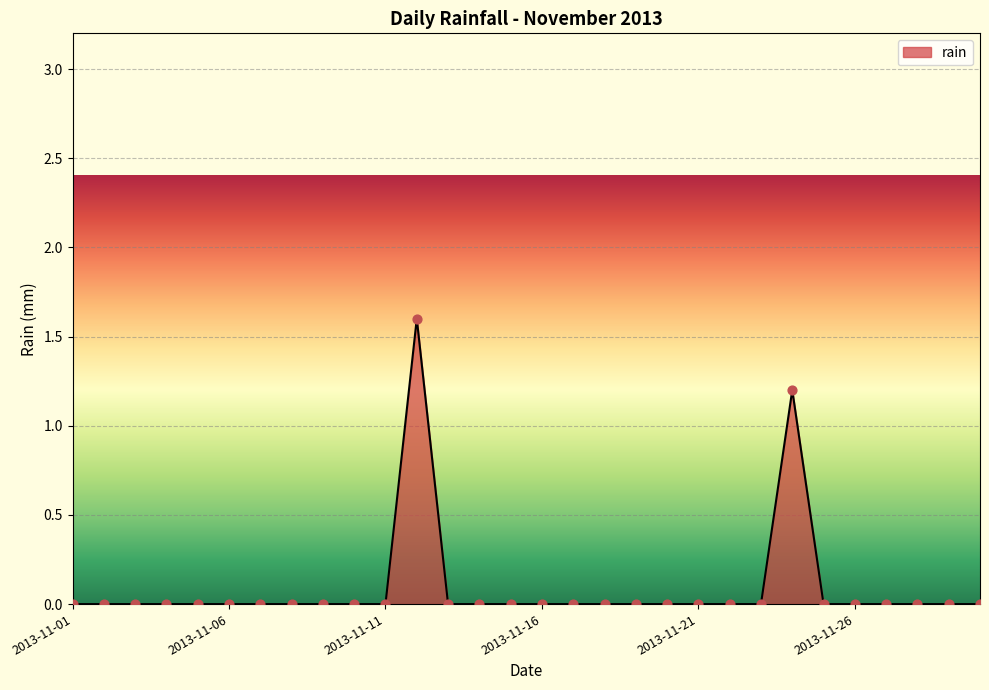

What is the difference between the maximum and minimum values?

1.6